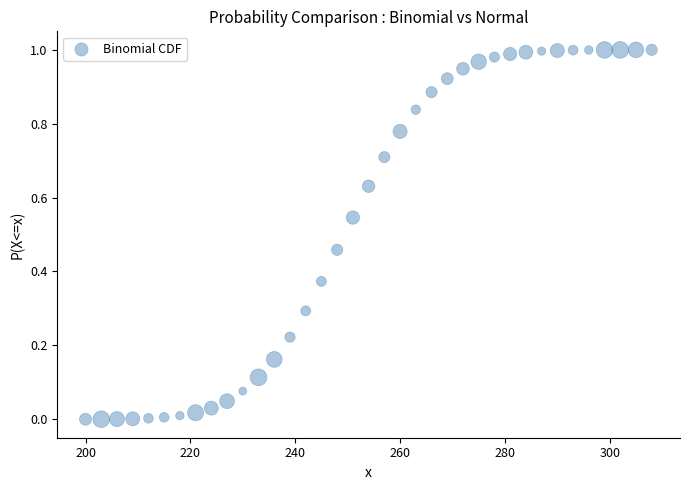

What is the range of X values (max minus min)?

108.0